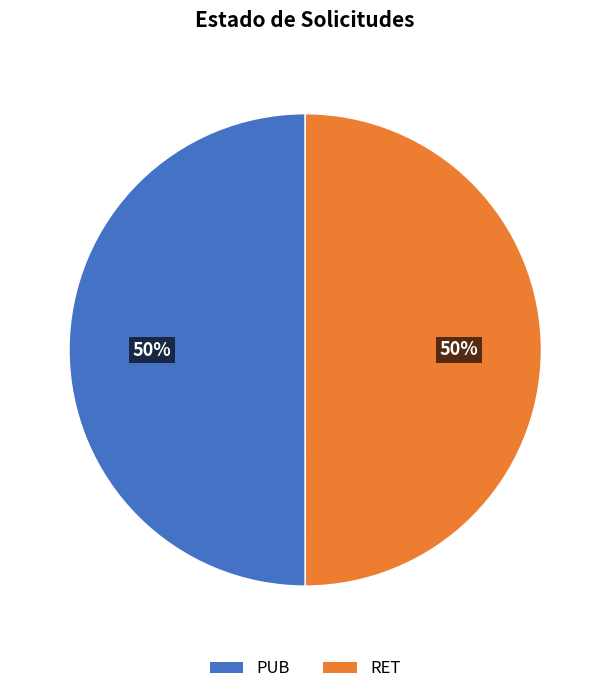

Approximately how many times larger is the value at PUB compared to RET?

1.0